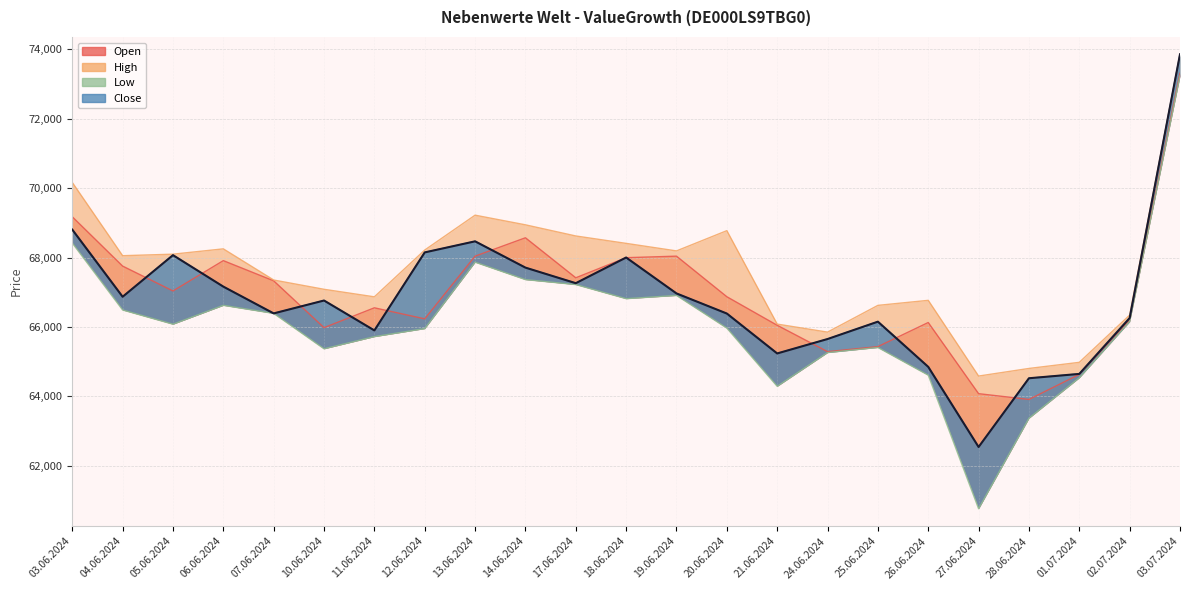

What is the difference between the Open values at 26.06.2024 and 02.07.2024?

69